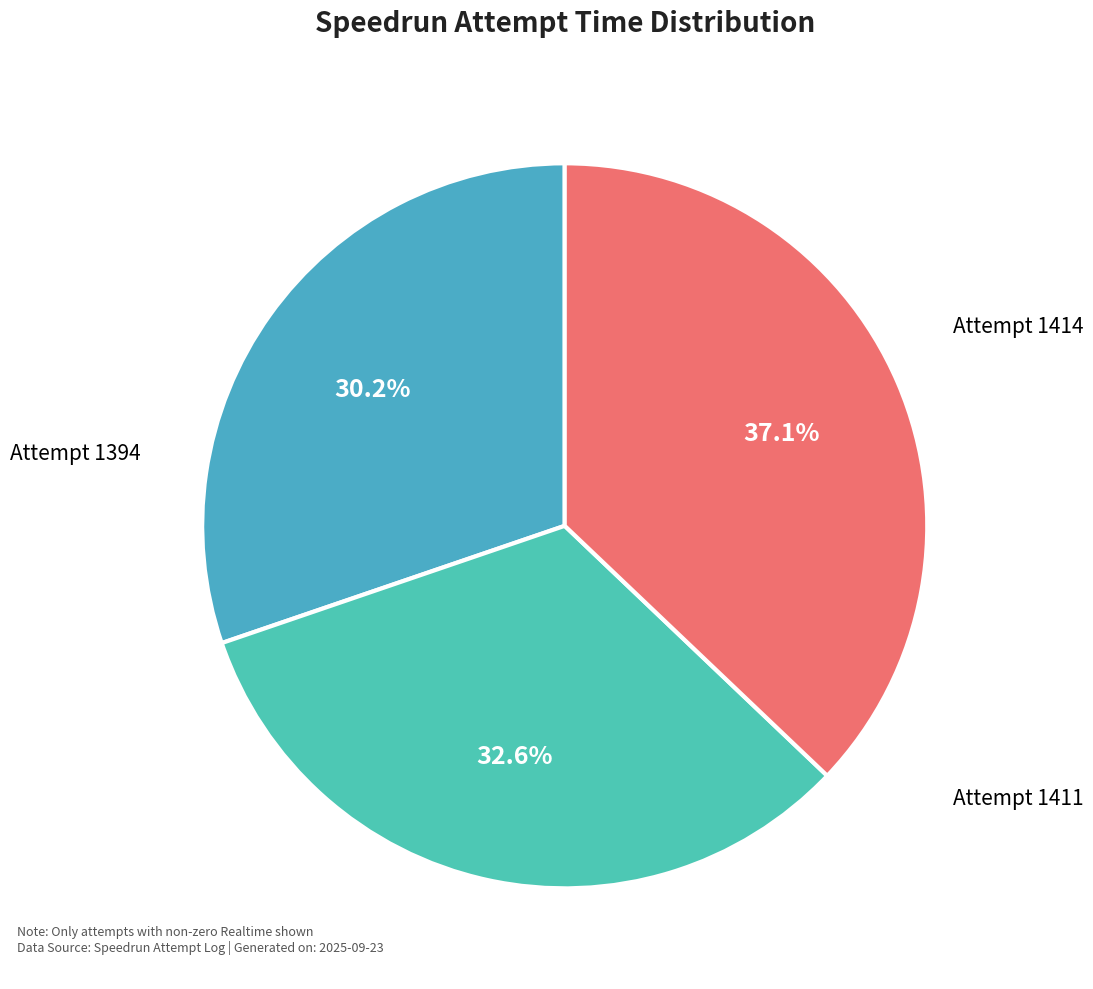

The Attempt 1414 slice represents 30% of the pie. True or false?

True